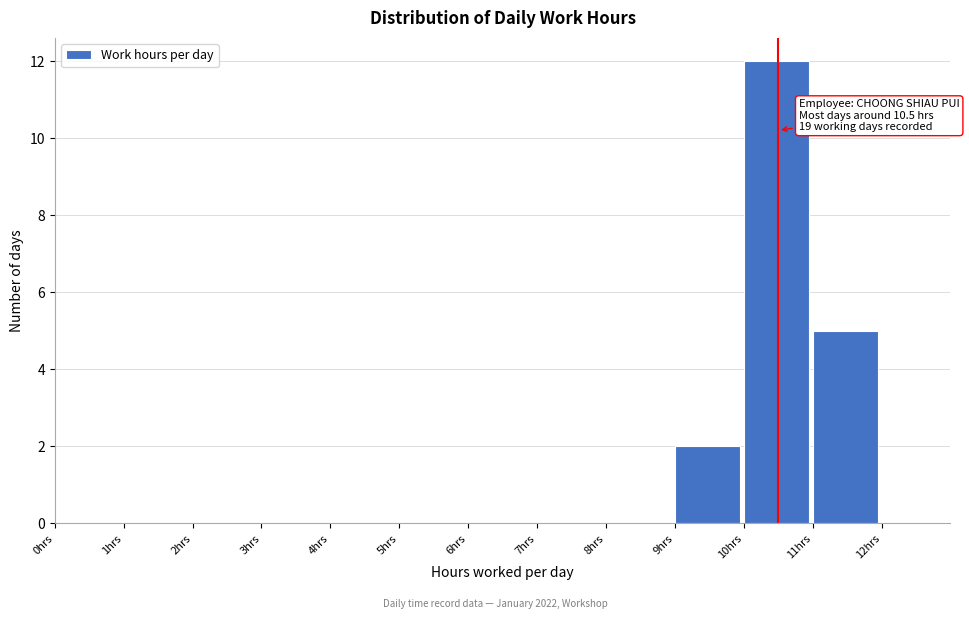

Which range on the x-axis has the tallest bar?

10 to 11